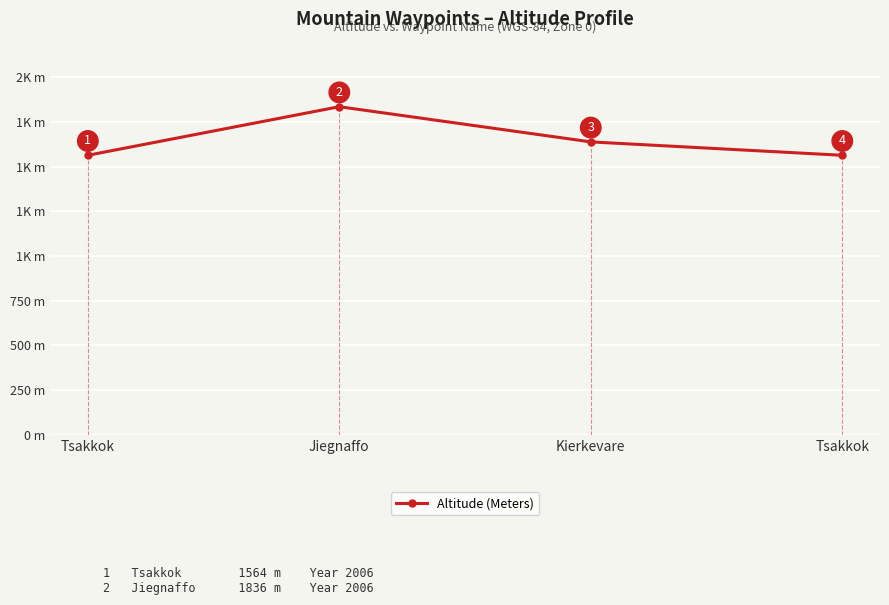

What is the average value?

1651